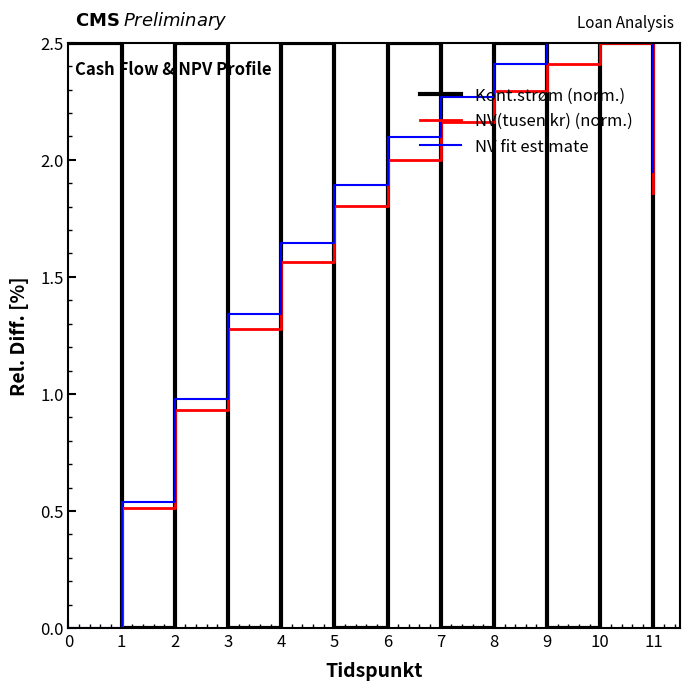

What is the difference between the second highest and second lowest values in the NV fit estimate series?

2.0